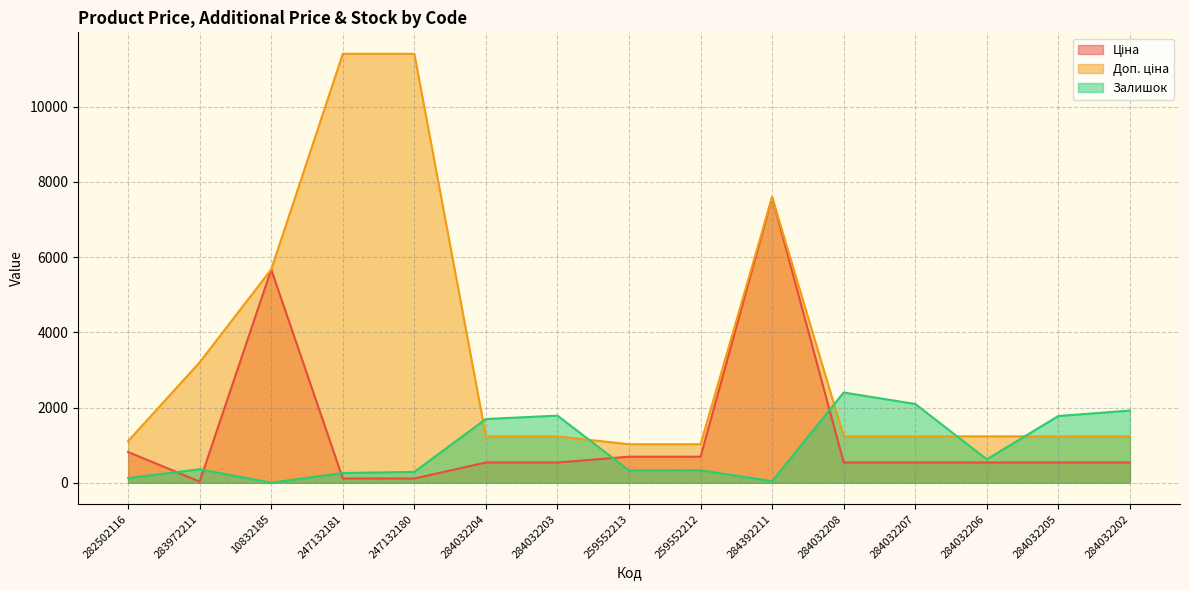

Reading left to right, list all the values displayed in this chart.

Ціна: 282502116=818.5	283972211=32.0	10832185=5673.8	247132181=114.1	247132180=114.1	284032204=539.0	284032203=539.0	259552213=693.7	259552212=693.7	284392211=7596.5	284032208=539.0	284032207=539.0	284032206=539.0	284032205=539.0	284032202=539.0
Доп. ціна: 282502116=1109.2	283972211=3205.0	10832185=5673.8	247132181=11410.0	247132180=11410.0	284032204=1235.4	284032203=1235.4	259552213=1024.6	259552212=1024.6	284392211=7596.5	284032208=1235.4	284032207=1235.4	284032206=1235.4	284032205=1235.4	284032202=1235.4
Залишок: 282502116=125.0	283972211=360.0	10832185=2.0	247132181=260.0	247132180=290.0	284032204=1696.0	284032203=1786.0	259552213=330.0	259552212=333.0	284392211=43.0	284032208=2401.0	284032207=2096.0	284032206=624.0	284032205=1776.0	284032202=1921.0